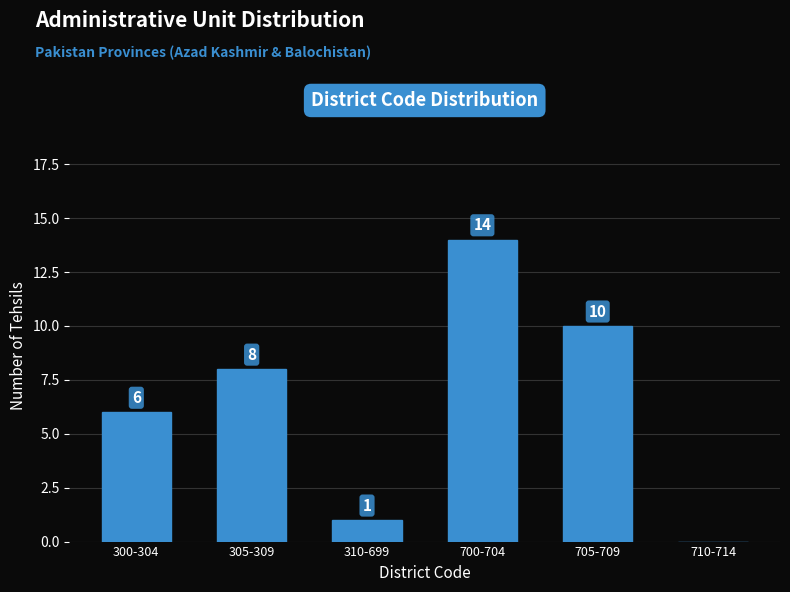

Reading left to right, what are all the values shown in this chart?

300-304=6	305-309=8	310-699=1	700-704=14	705-709=10	710-714=0